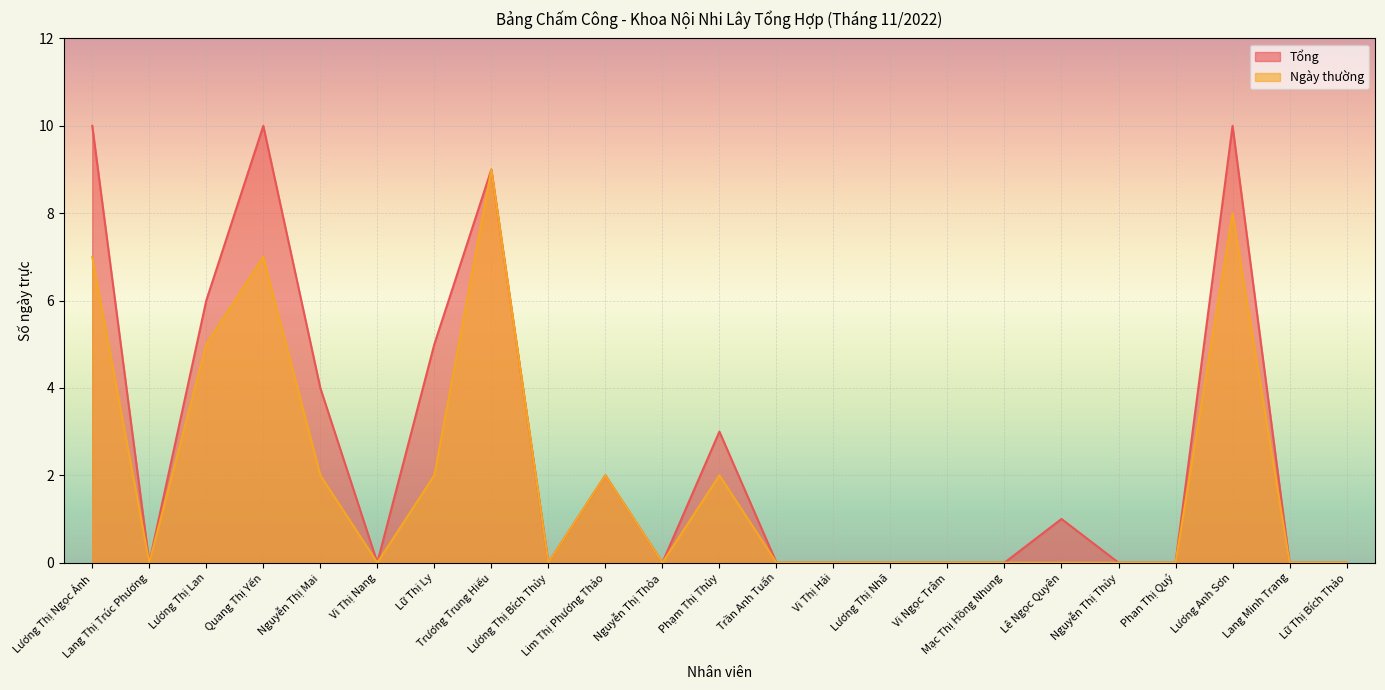

What is the approximate value of Ngày thường at Quang Thị Yến?

7